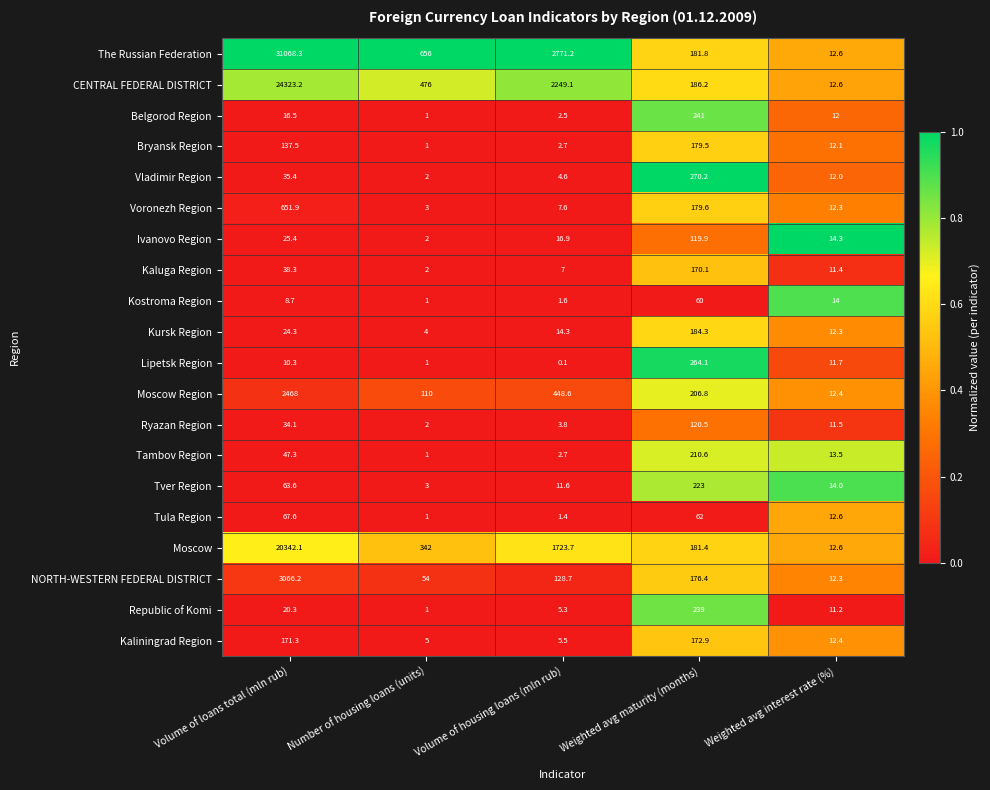

What is the spread (max minus min) of values at Number of housing loans (units)?

655.0